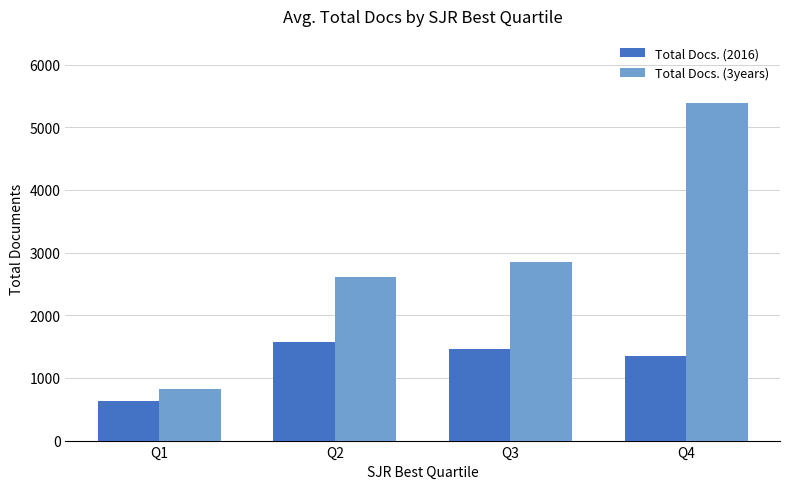

Which series has the largest total across all categories?

Total Docs. (3years)